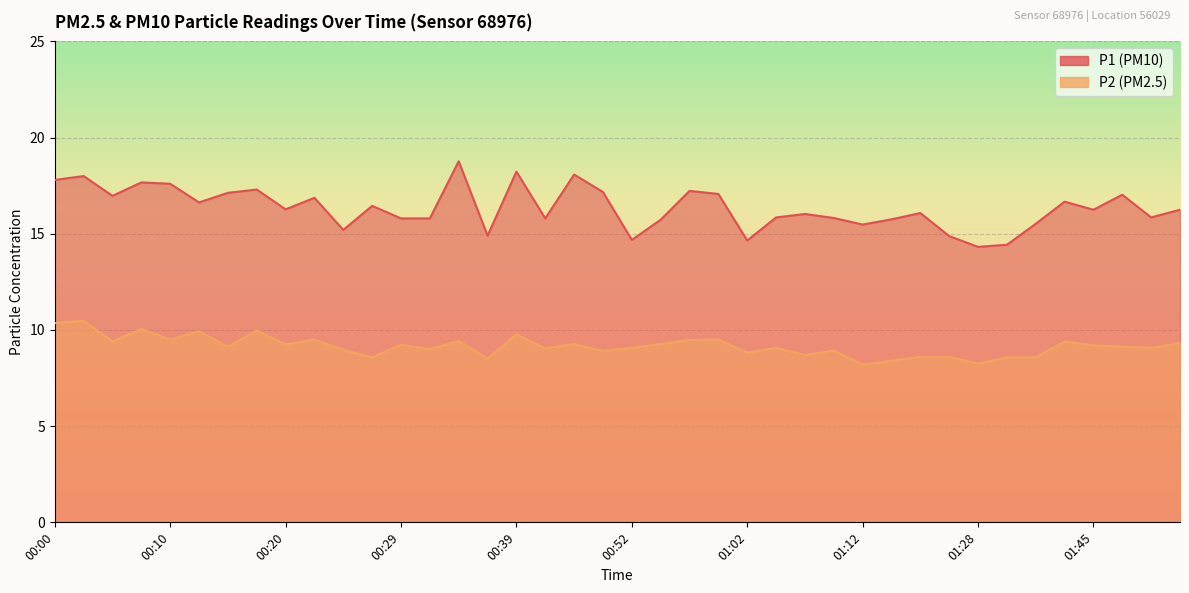

True or false: P1 and P2 intersect in this chart.

False